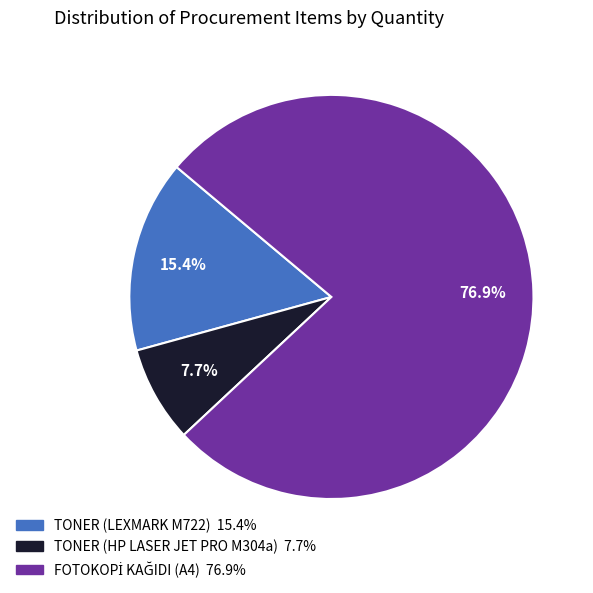

Does any single category account for the majority?

Yes